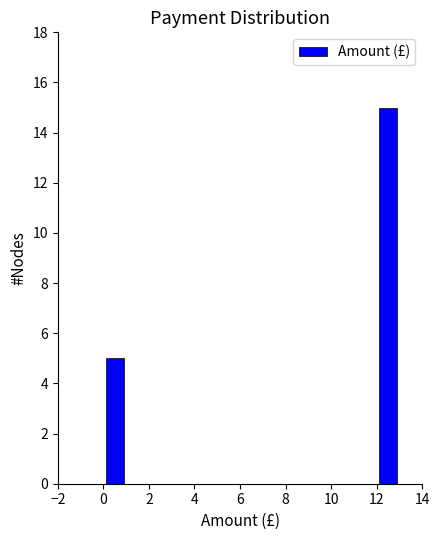

How tall is the bar that spans 12 to 13 on the x-axis? The values are not printed on the chart, so give them approximately, as read against the axis.

15